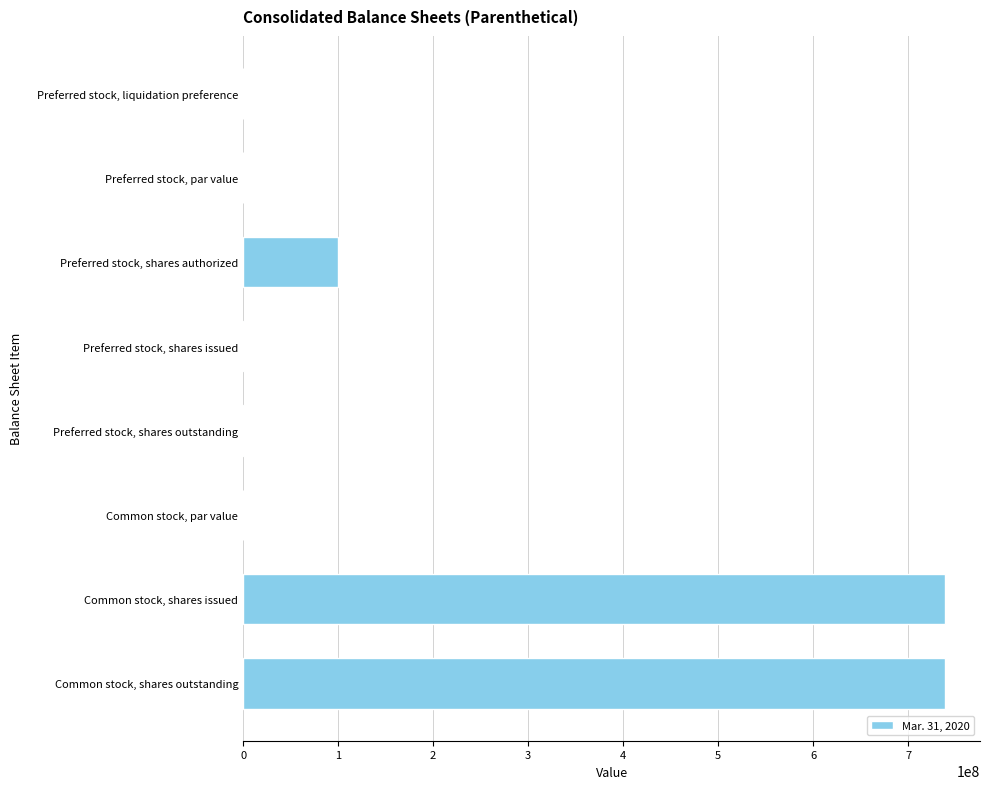

Which has a higher value, Common stock, shares outstanding or Preferred stock, shares outstanding?

Common stock, shares outstanding